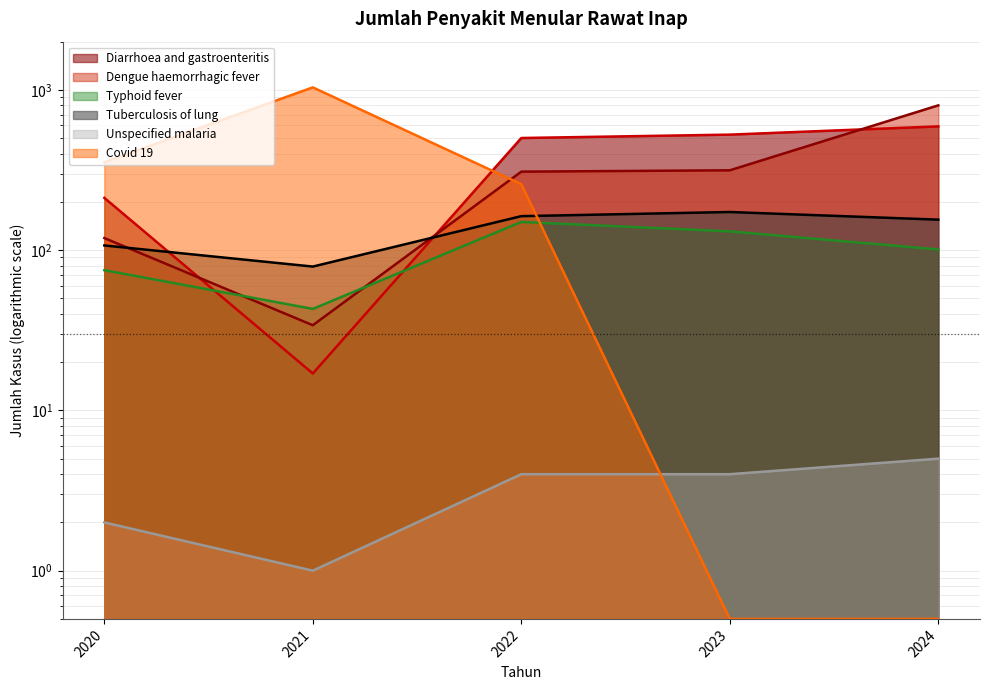

Reading left to right, what are all the values shown in this chart?

Diarrhoea and gastroenteritis: 2020=212.0	2021=17.0	2022=501.0	2023=526.0	2024=592.0
Dengue haemorrhagic fever: 2020=119.0	2021=34.0	2022=309.0	2023=315.0	2024=801.0
Typhoid fever: 2020=75.0	2021=43.0	2022=150.0	2023=131.0	2024=101.0
Tuberculosis of lung: 2020=107.0	2021=79.0	2022=163.0	2023=173.0	2024=155.0
Unspecified malaria: 2020=2.0	2021=1.0	2022=4.0	2023=4.0	2024=5.0
Covid 19: 2020=354.0	2021=1037.0	2022=258.0	2023=0.5	2024=0.5